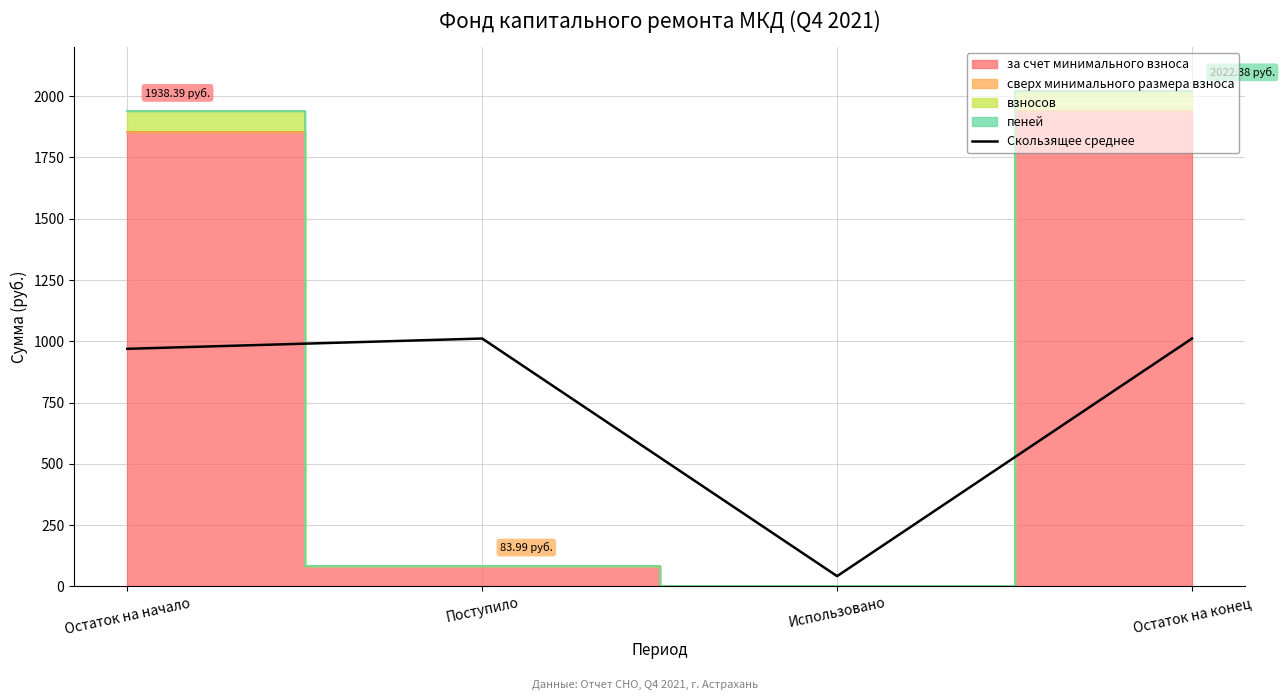

What is the average value?

758.4